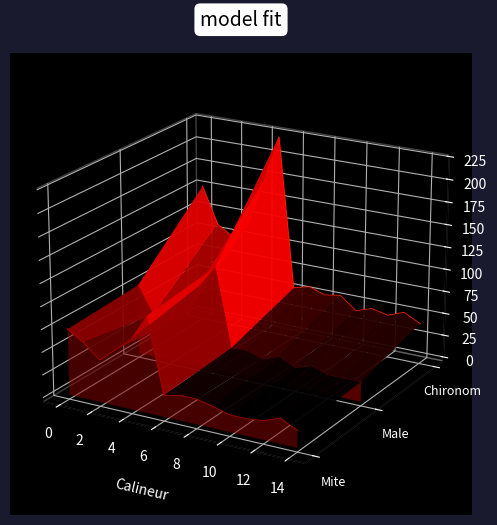

True or false: Male has more than 2 points higher than both neighbors.

True